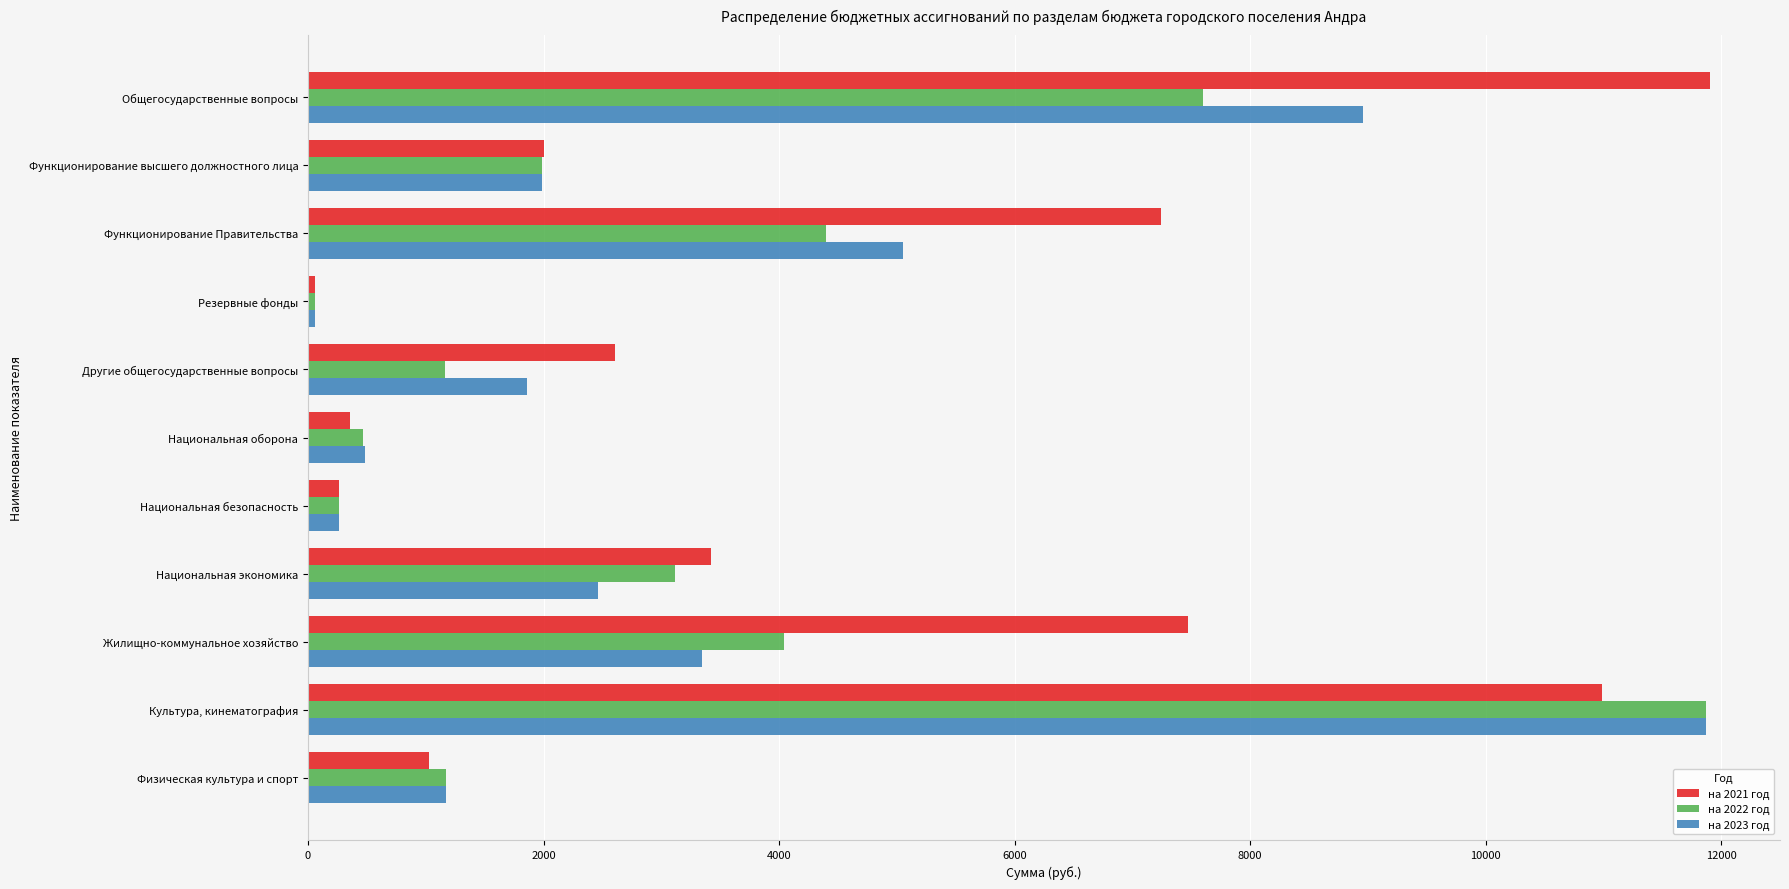

What is the total value across all series at Общегосударственные вопросы?

28455.6